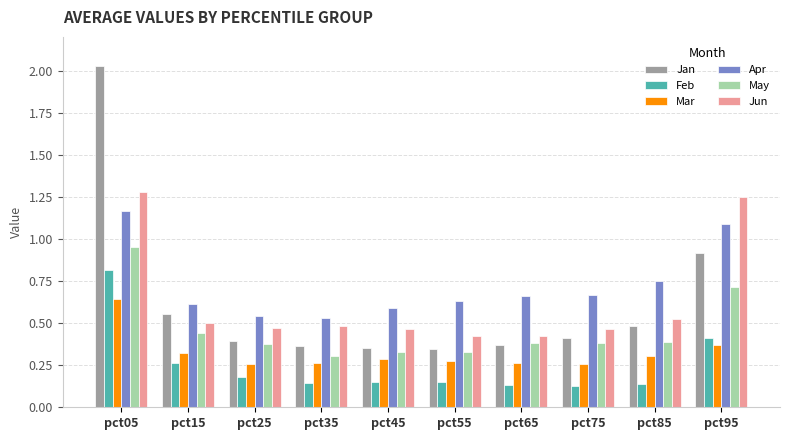

Which series has the widest spread of values?

Jan